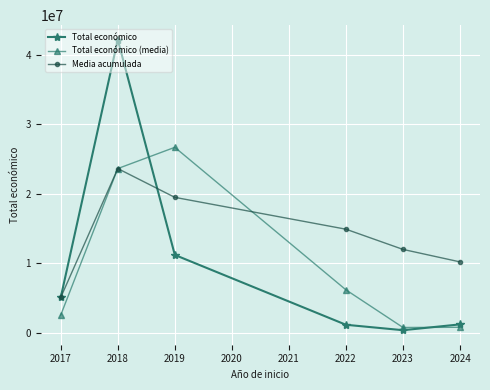

What is the difference between the maximum and minimum values in the Media acumulada series?

18538437.5